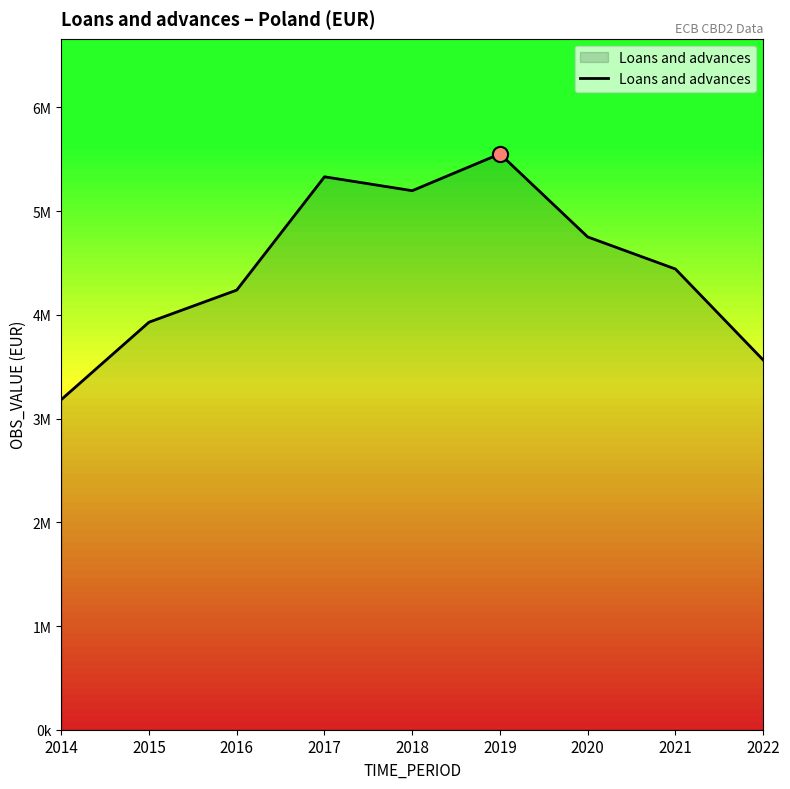

Does the chart have visible grid lines?

No